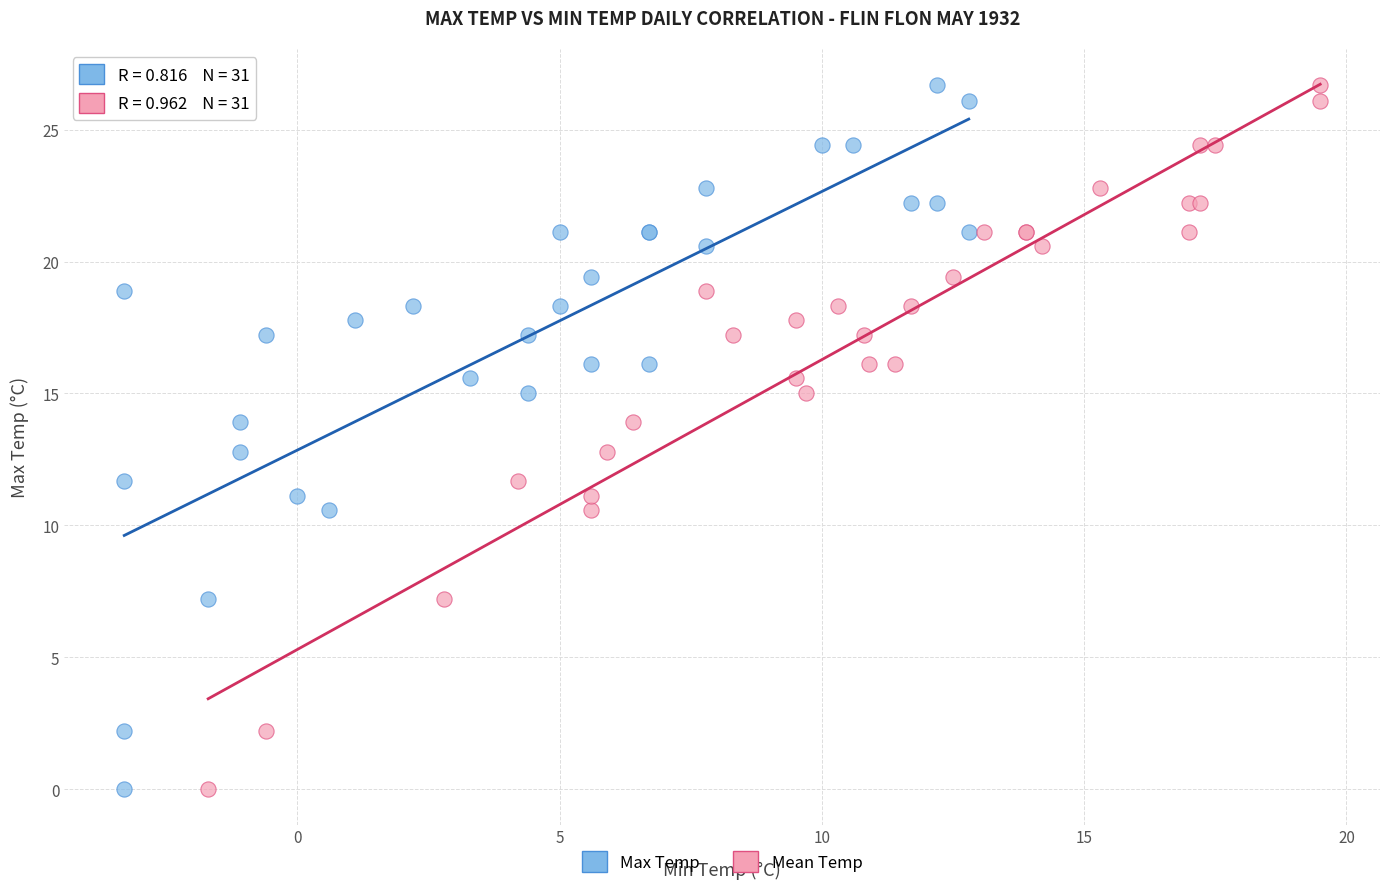

What are all the series names shown in the legend?

Max Temp, Mean Temp